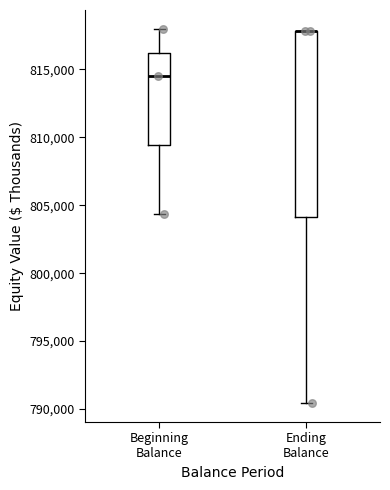

Comparing the boxes themselves (not the whiskers), which one is the tallest?

Ending Balance